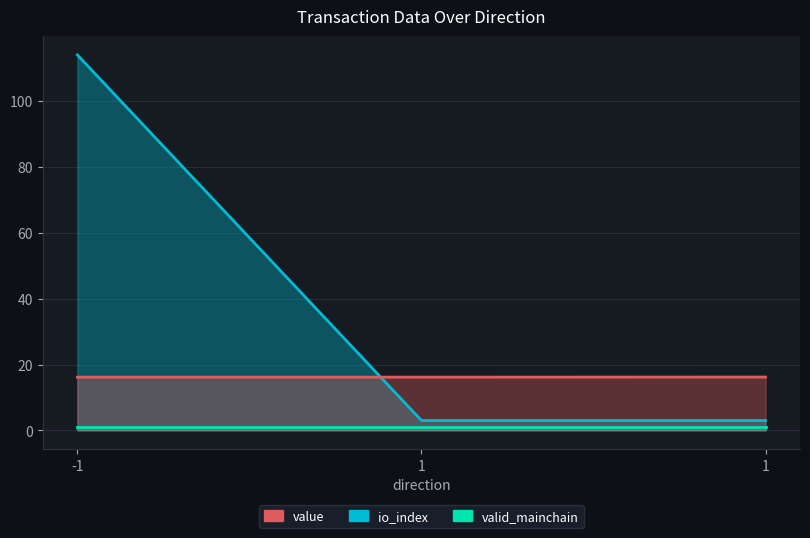

What is the value of the value point at the 1st from the left?

16.2